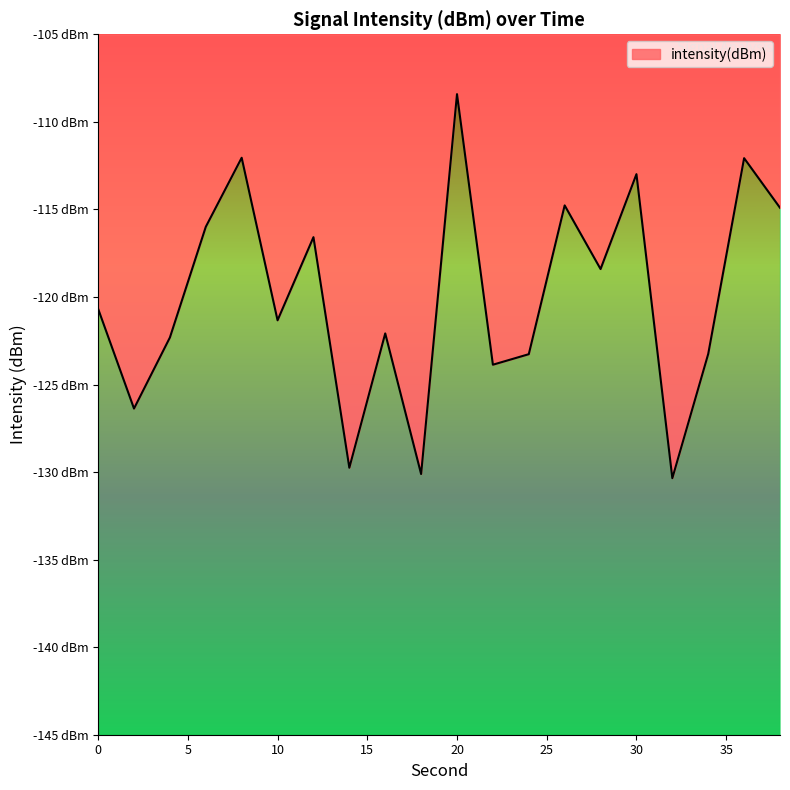

The value at 34 is -186.8. True or false?

False